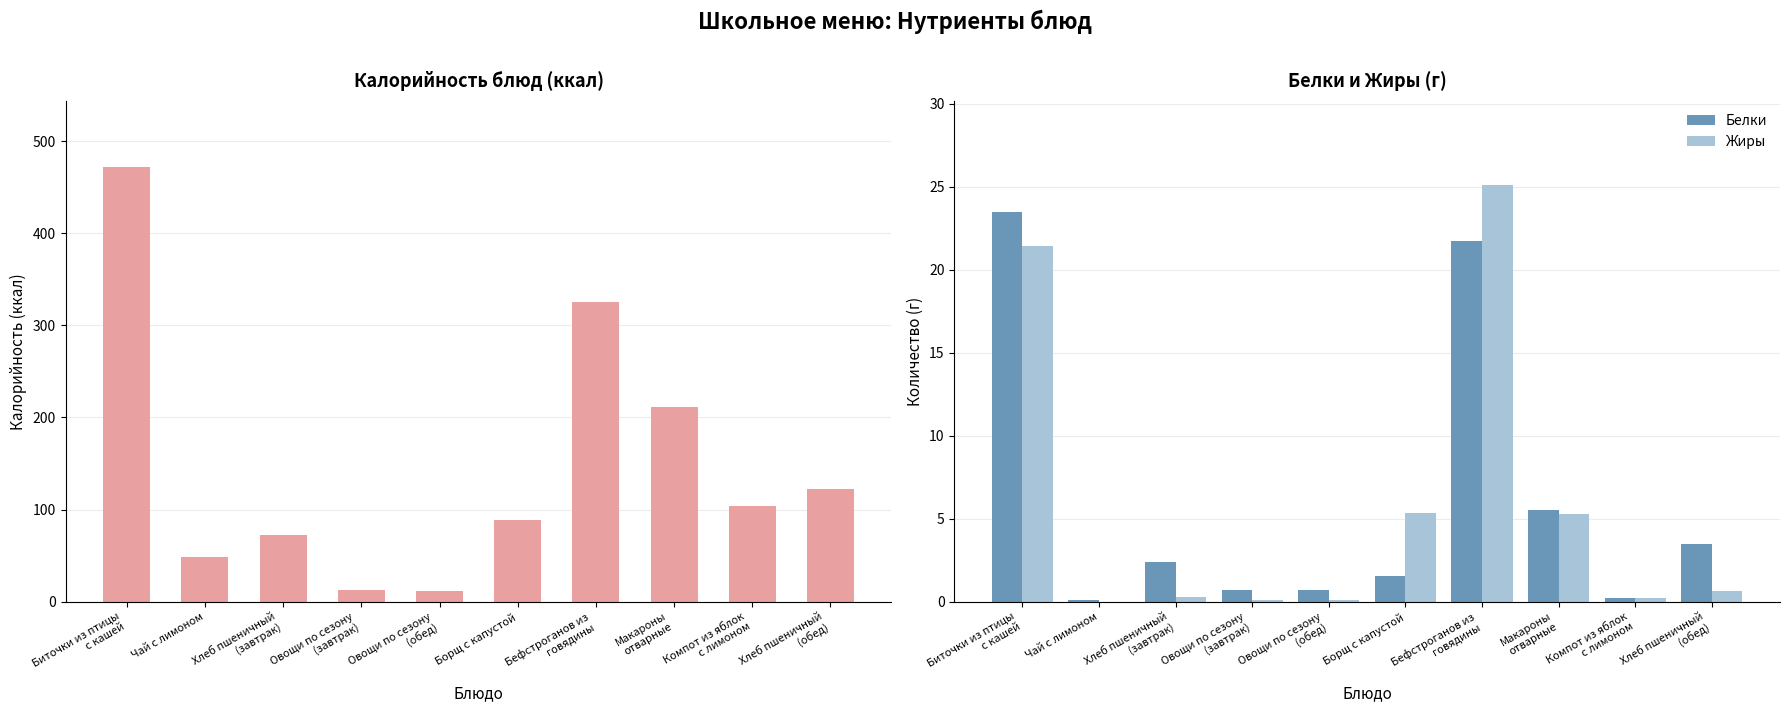

Reading right to left, what are all the values shown in this chart?

Калорийность: 122.5	104.1	211.1	325.7	88.9	12.0	12.6	72.6	48.6	472.4
Белки: 3.5	0.2	5.5	21.7	1.5	0.7	0.7	2.4	0.1	23.5
Жиры: 0.7	0.2	5.3	25.1	5.3	0.1	0.1	0.3	0.0	21.4